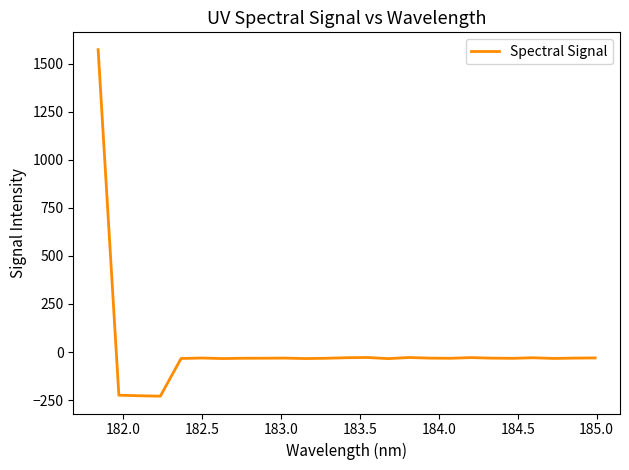

What is the greatest value displayed?

1572.2